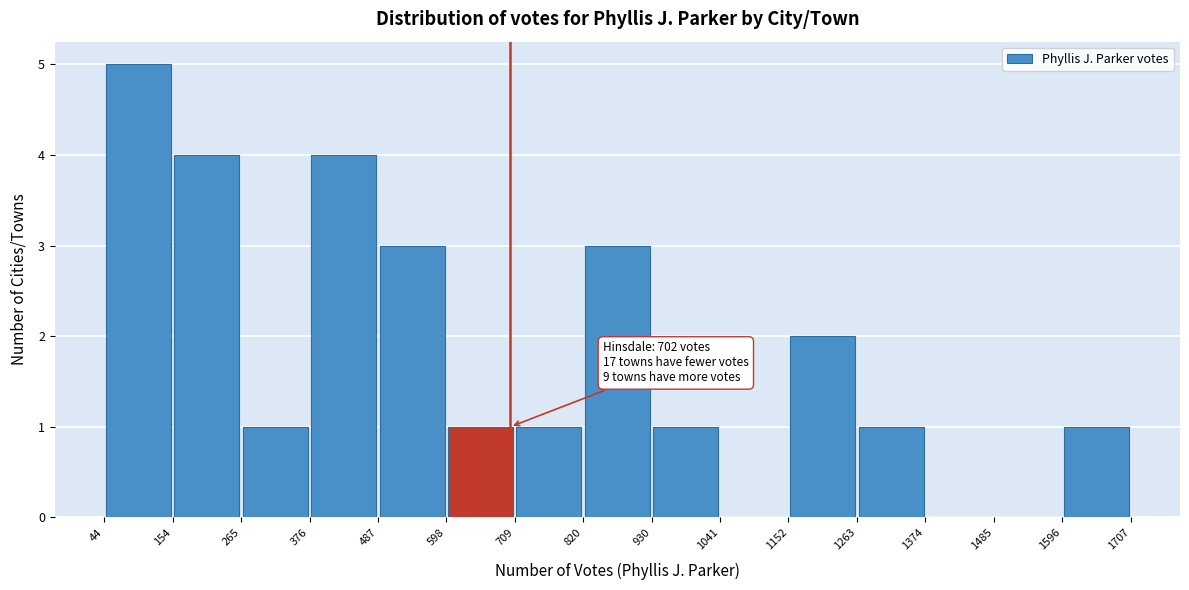

Over which range of the x-axis is the bar tallest?

44 to 154